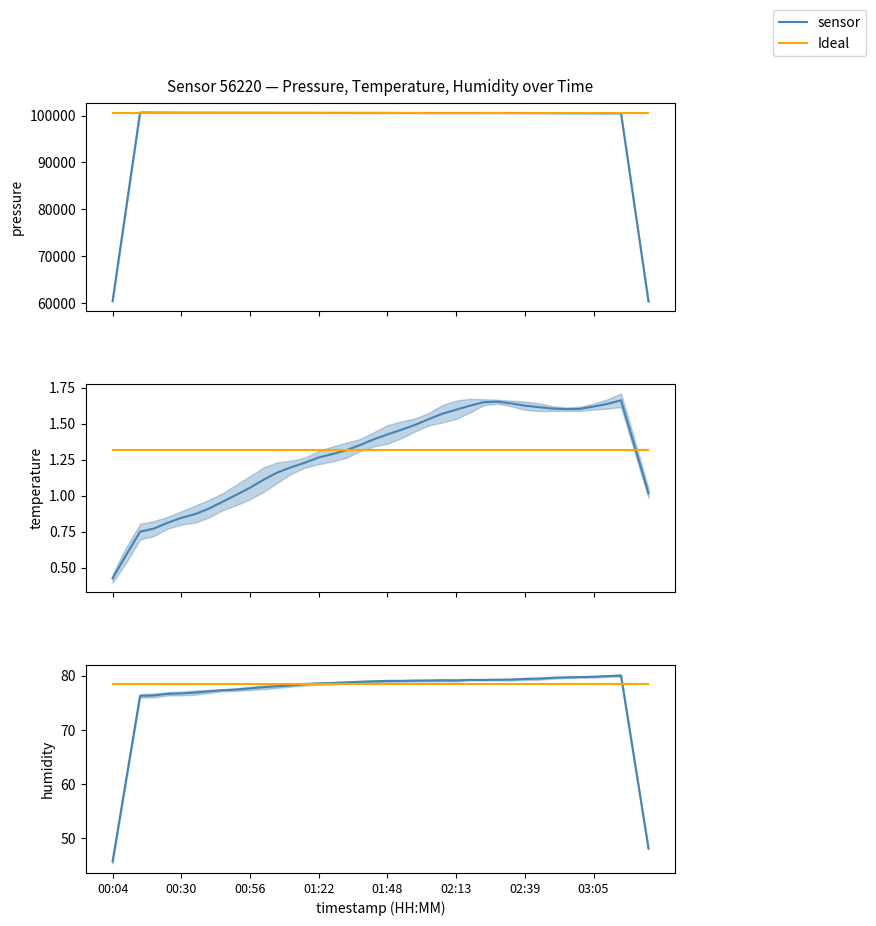

How many values in the sensor series exceed 78?

26